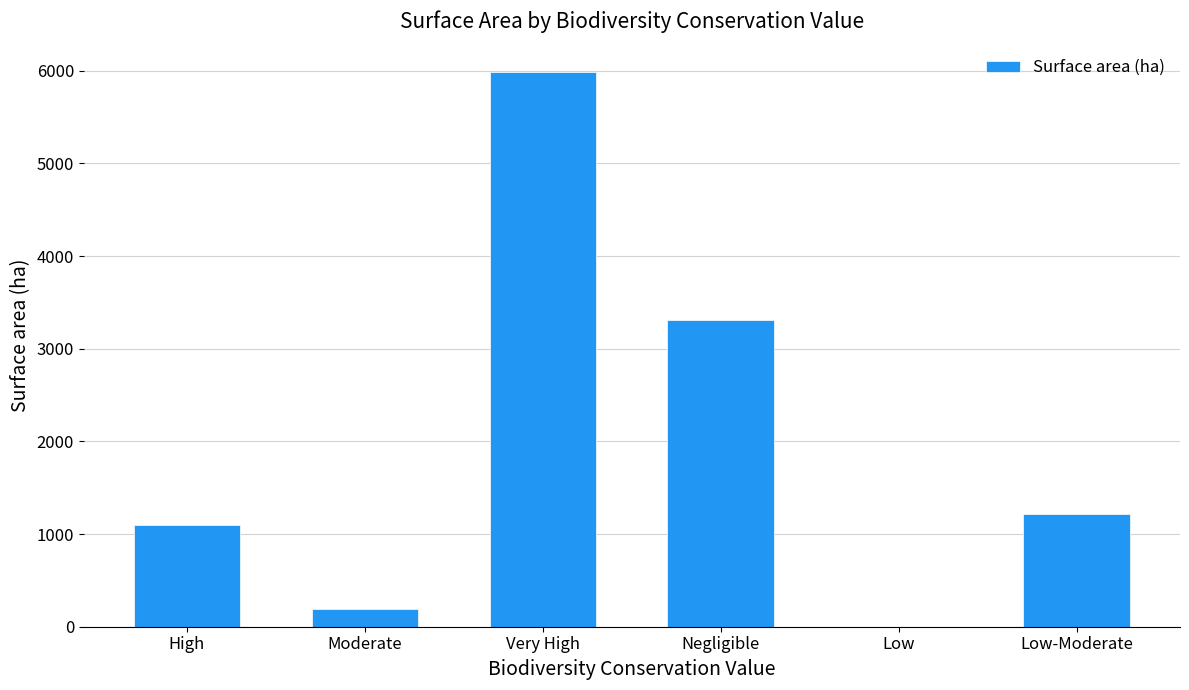

Where is the data nearest to the value 2993?

Negligible